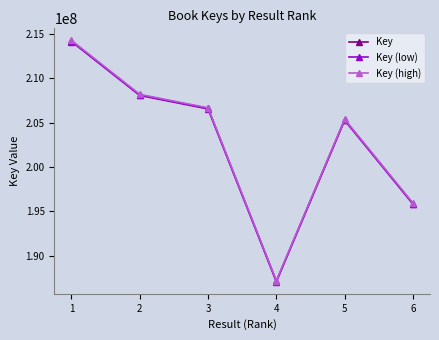

Is it true that Key equals 259048727.7 at 3?

False